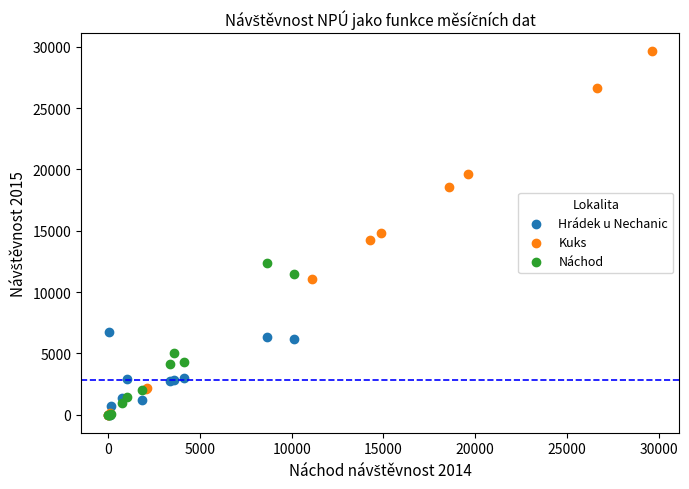

Which series reaches the maximum Y coordinate?

Kuks